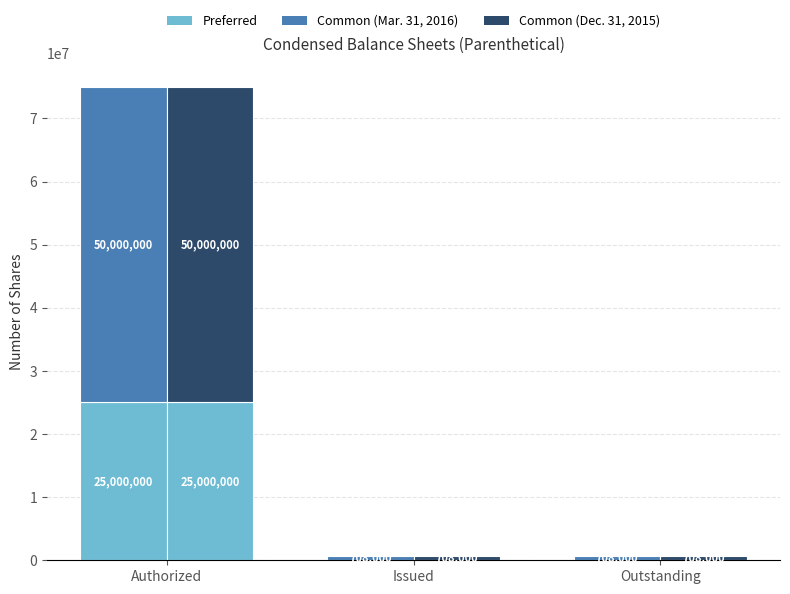

The value of Common (Dec 2015) at Outstanding is 708000. True or false?

True